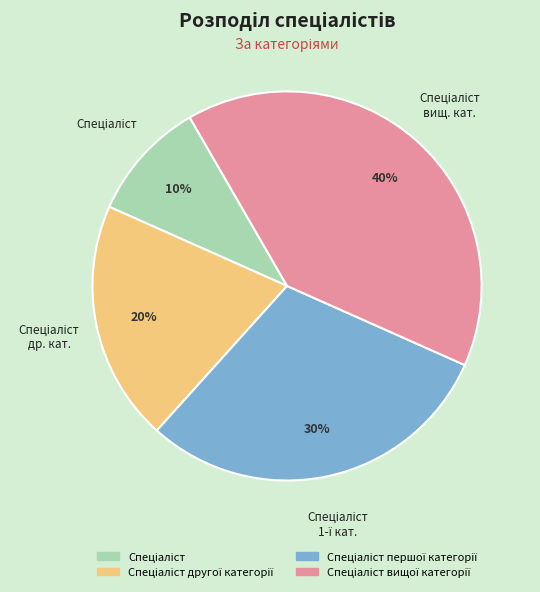

To the nearest percent, what is the average slice percentage?

25%